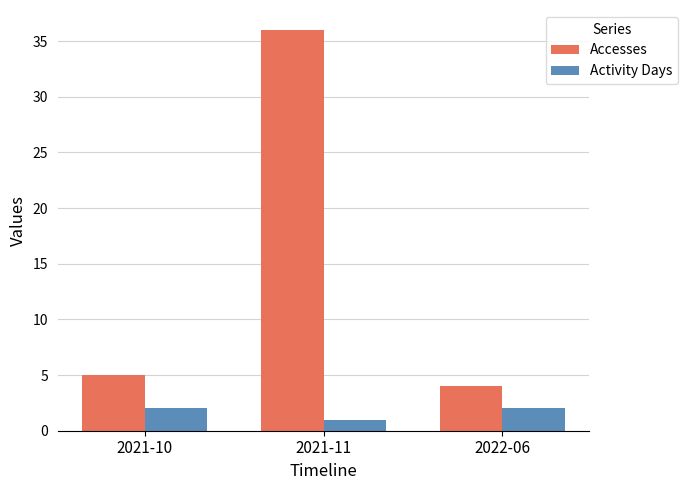

What is the greatest value displayed?

36